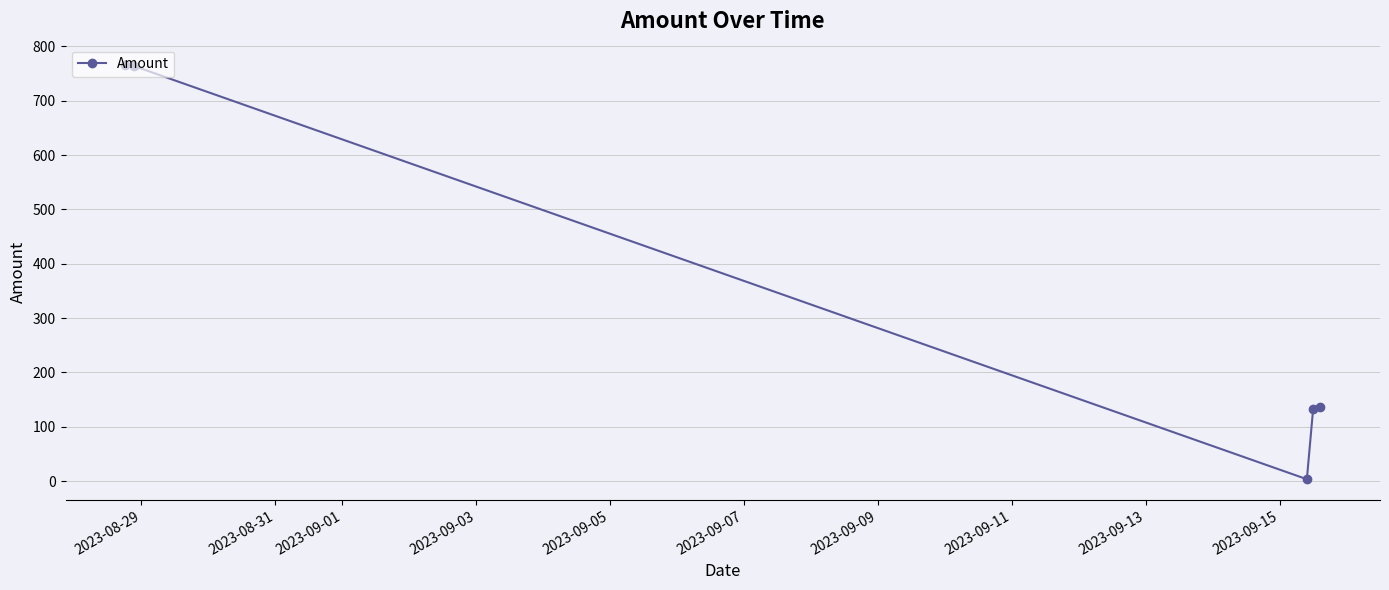

How many interior local valleys (lower than both neighbors) does the data have?

1